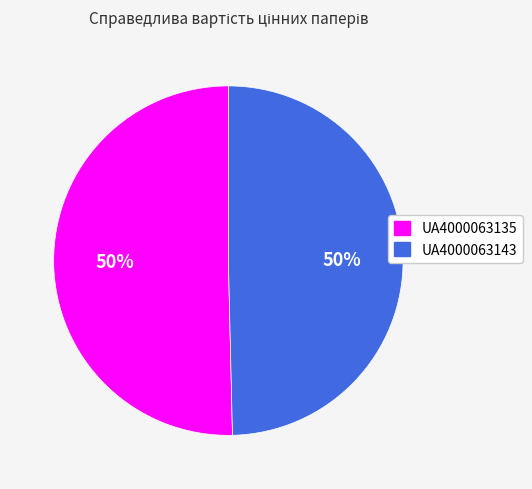

Is the sum of UA4000063143 and UA4000063135 greater than half?

Yes